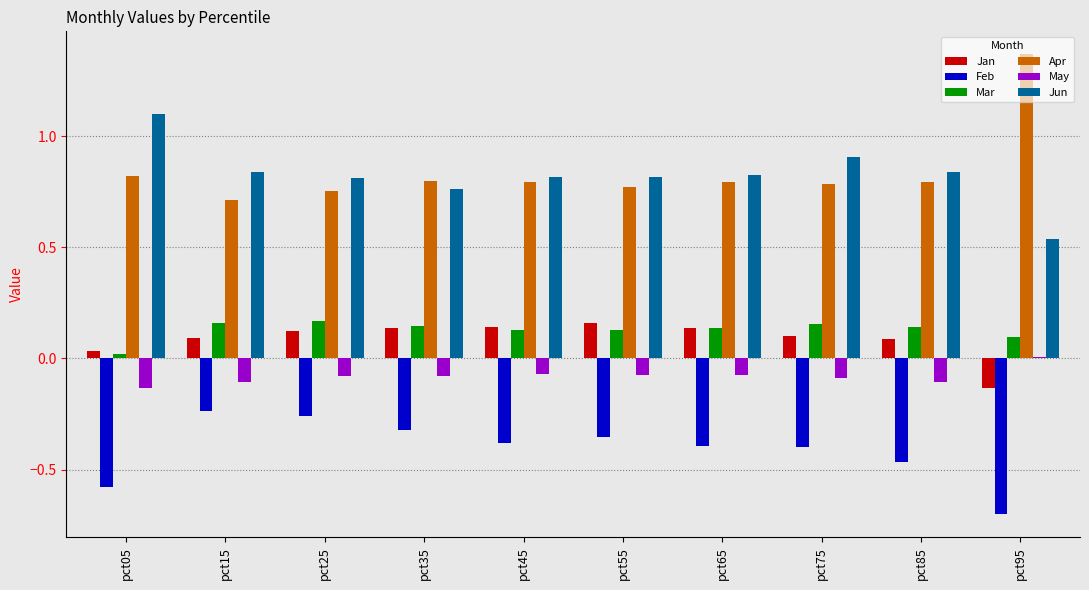

Is the value of Feb at pct85 greater than the value of May at pct55?

No